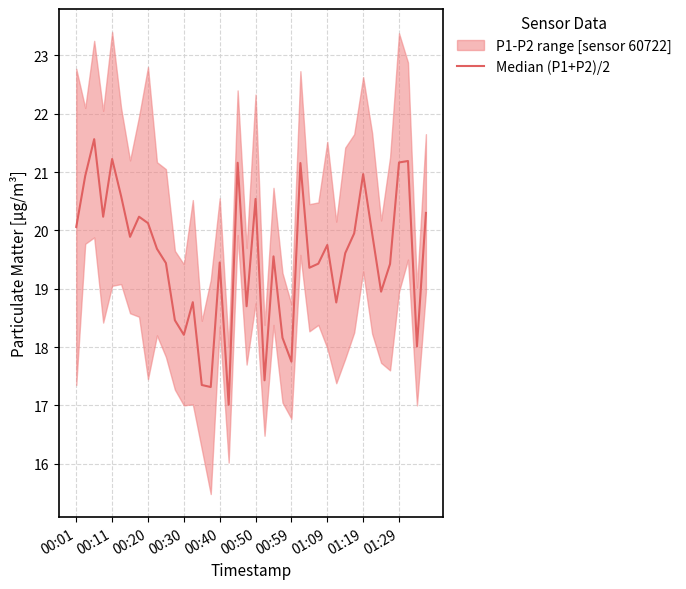

True or false: the data shows 32.7 at 00:30.

False